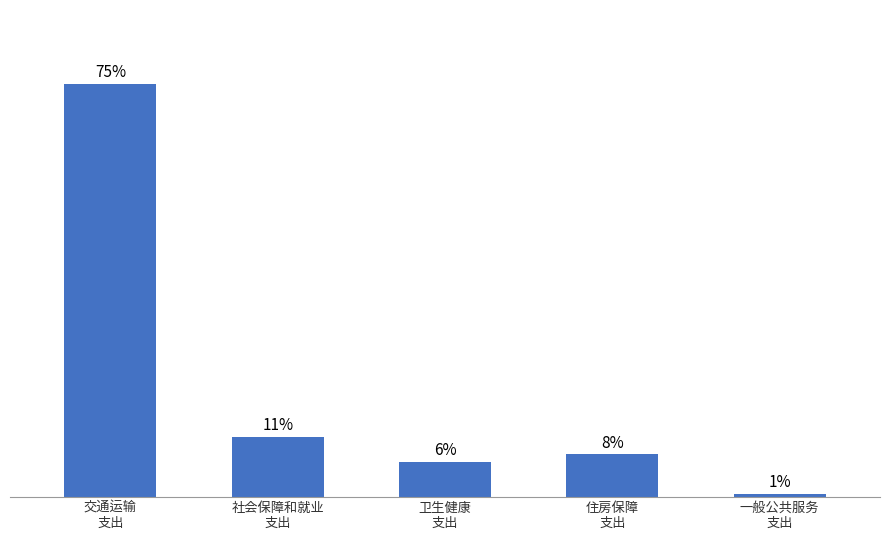

Which category has the highest value across all series?

交通运输
支出